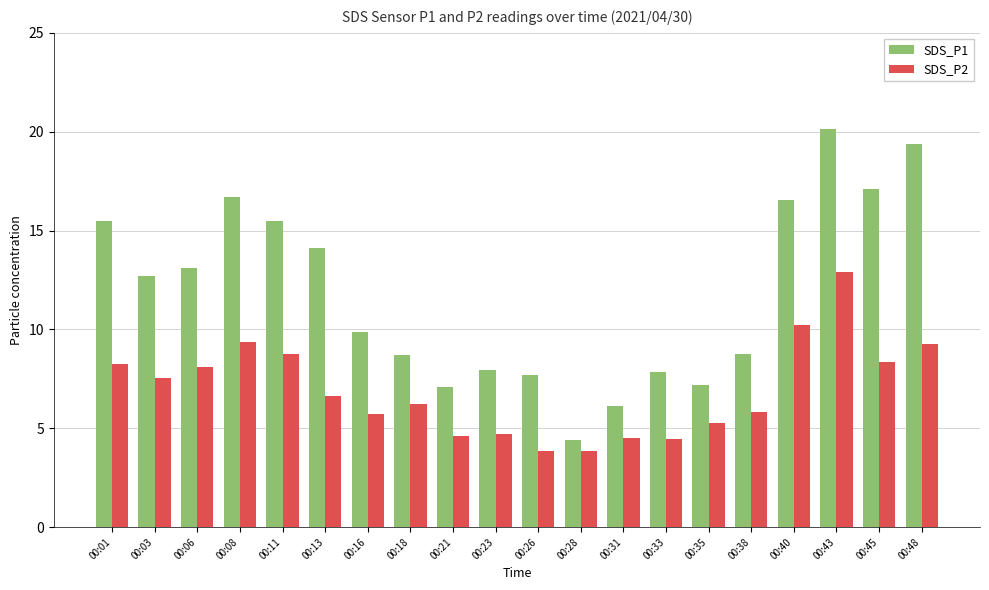

What is the highest value of the SDS_P2 series?

12.9